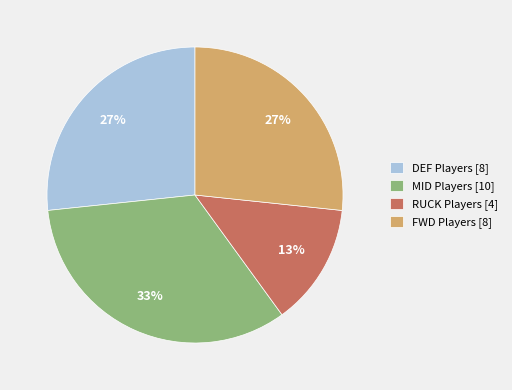

Which category has the biggest portion of the pie?

MID Players [10]